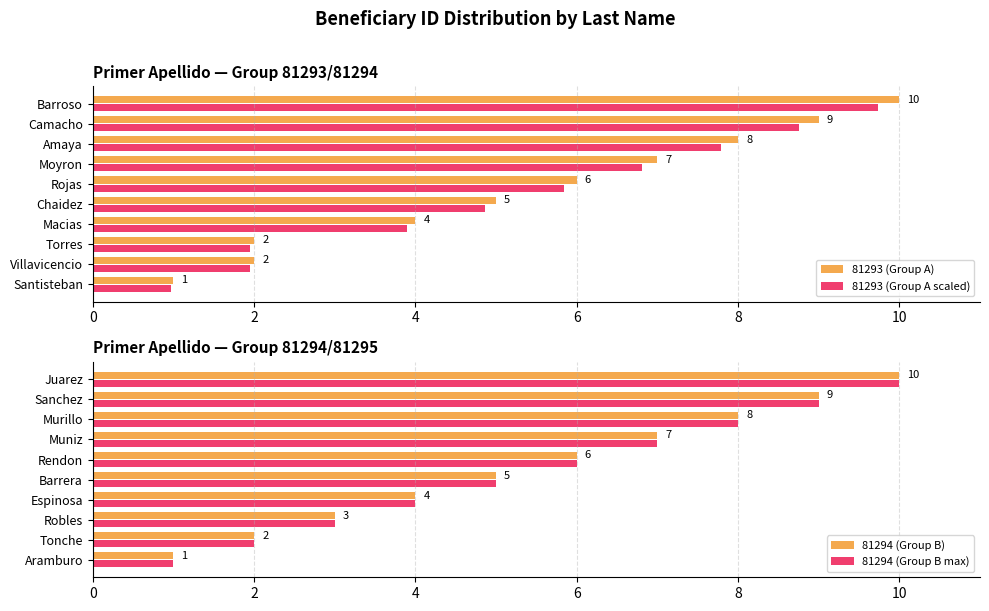

Rank the series by their maximum value, from lowest to highest.

81293 (Group A scaled), 81293 (Group A), 81294 (Group B), 81294 (Group B max)